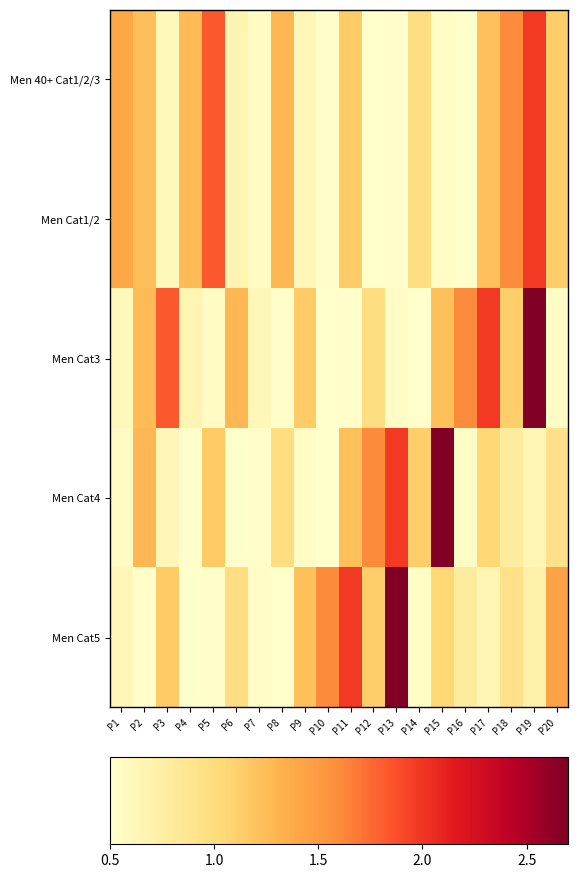

Reading left to right, extract all data points from this chart.

Men 40+ Cat1/2/3: P1=1.4	P2=1.2	P3=0.6	P4=1.3	P5=1.8	P6=0.7	P7=0.6	P8=1.3	P9=0.6	P10=0.5	P11=1.1	P12=0.5	P13=0.5	P14=1.0	P15=0.5	P16=0.5	P17=1.2	P18=1.6	P19=2.0	P20=1.1
Men Cat1/2: P1=1.4	P2=1.2	P3=0.6	P4=1.3	P5=1.8	P6=0.7	P7=0.6	P8=1.3	P9=0.6	P10=0.5	P11=1.1	P12=0.5	P13=0.5	P14=1.0	P15=0.5	P16=0.5	P17=1.2	P18=1.6	P19=2.0	P20=1.1
Men Cat3: P1=0.6	P2=1.3	P3=1.8	P4=0.7	P5=0.6	P6=1.3	P7=0.6	P8=0.5	P9=1.1	P10=0.5	P11=0.5	P12=1.0	P13=0.5	P14=0.5	P15=1.2	P16=1.6	P17=2.0	P18=1.1	P19=2.7	P20=0.5
Men Cat4: P1=0.6	P2=1.3	P3=0.6	P4=0.5	P5=1.1	P6=0.5	P7=0.5	P8=1.0	P9=0.5	P10=0.5	P11=1.2	P12=1.6	P13=2.0	P14=1.1	P15=2.7	P16=0.5	P17=1.0	P18=0.8	P19=0.6	P20=0.9
Men Cat5: P1=0.6	P2=0.5	P3=1.1	P4=0.5	P5=0.5	P6=1.0	P7=0.5	P8=0.5	P9=1.2	P10=1.6	P11=2.0	P12=1.1	P13=2.7	P14=0.5	P15=1.0	P16=0.8	P17=0.6	P18=0.9	P19=0.7	P20=1.4